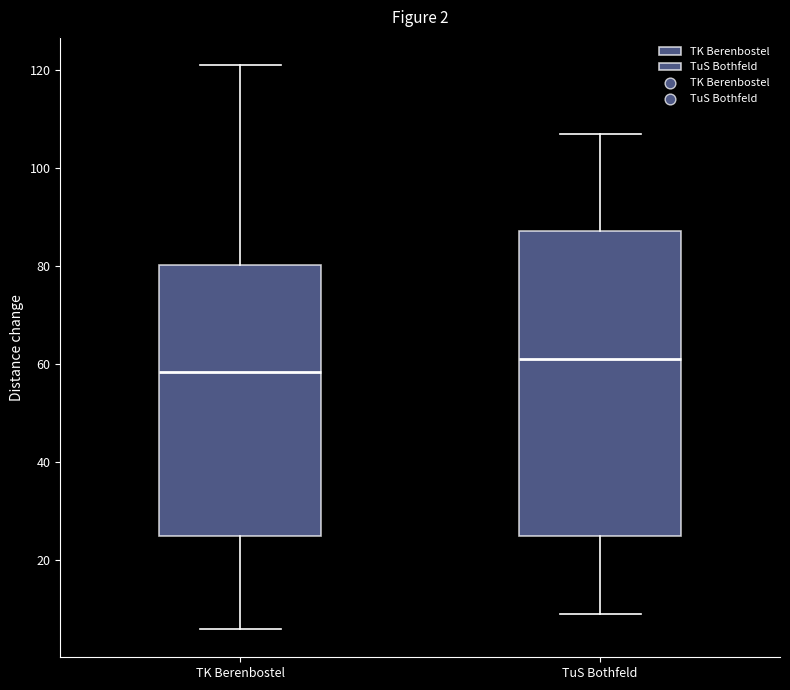

Which box is the tallest, from its lower edge to its upper edge?

TuS Bothfeld